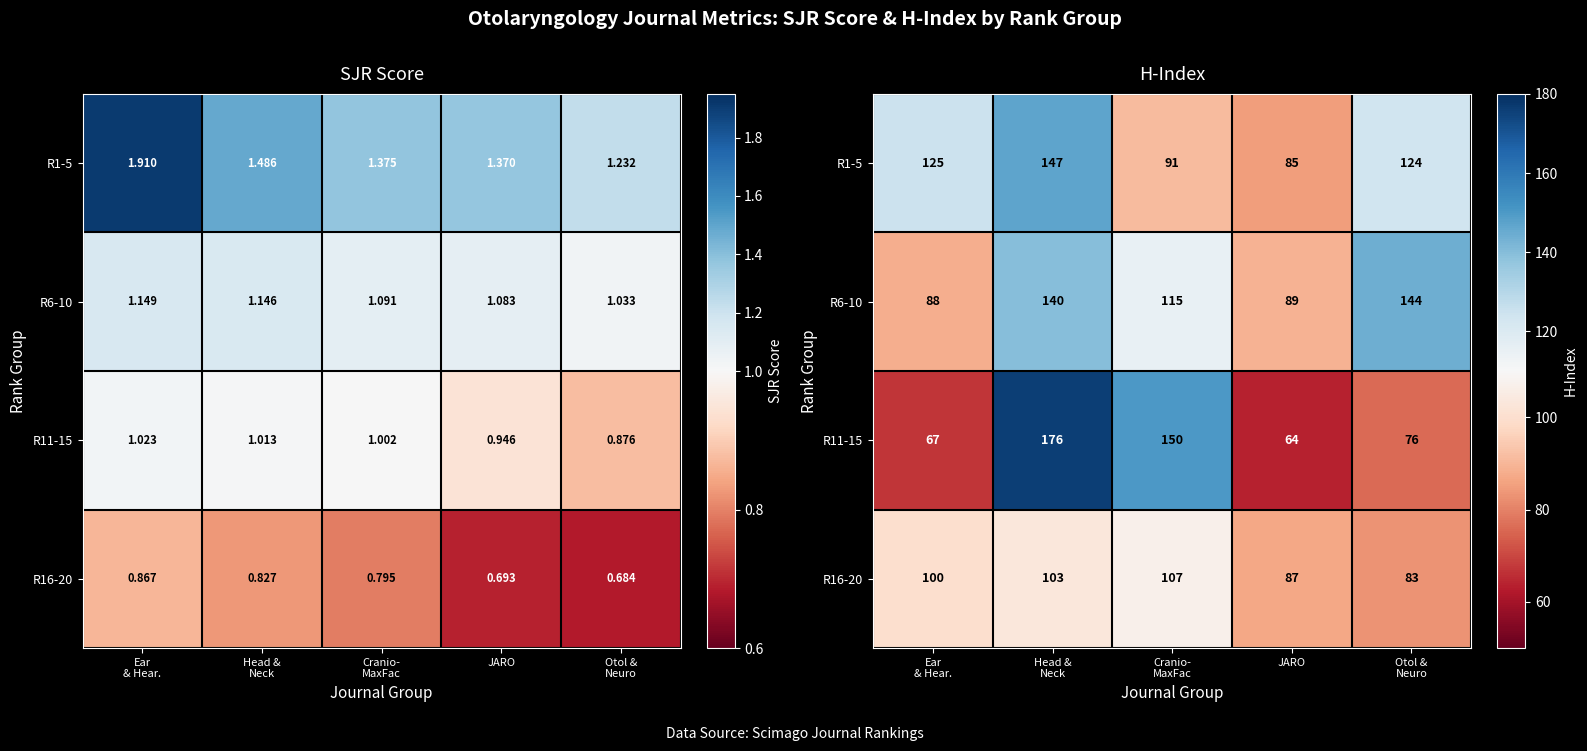

What is the smallest value displayed?

64